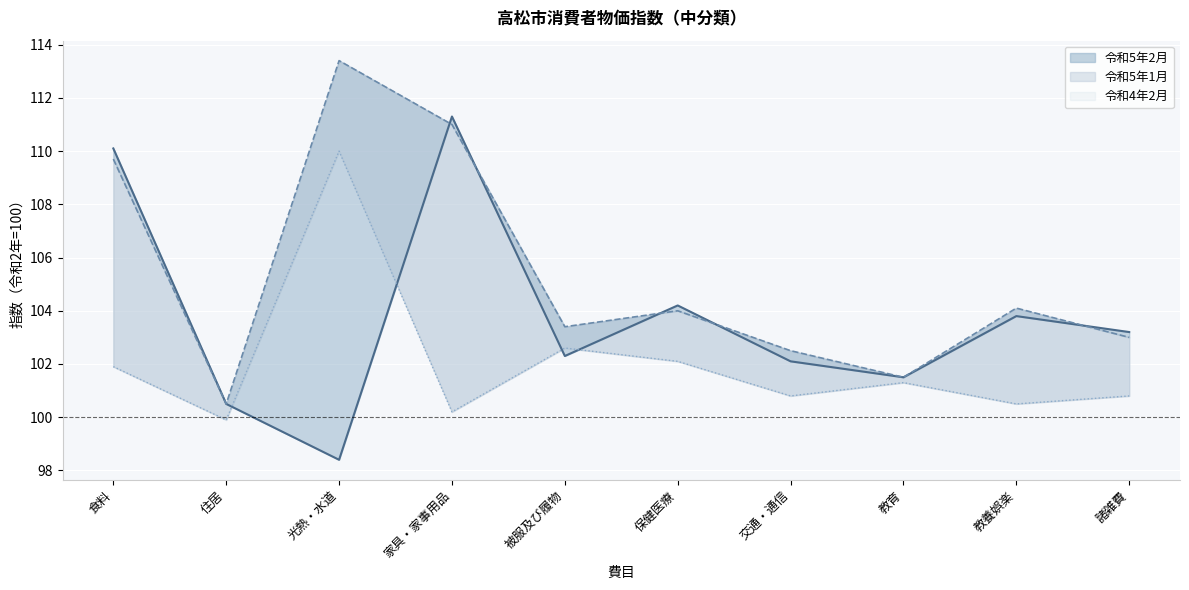

Reading left to right, transcribe all the data shown in this chart.

令和5年2月: 食料=110.1	住居=100.5	光熱・水道=98.4	家具・家事用品=111.3	被服及び履物=102.3	保健医療=104.2	交通・通信=102.1	教育=101.5	教養娯楽=103.8	諸雑費=103.2
令和5年1月 (line): 食料=109.7	住居=100.5	光熱・水道=113.4	家具・家事用品=111.0	被服及び履物=103.4	保健医療=104.0	交通・通信=102.5	教育=101.5	教養娯楽=104.1	諸雑費=103.0
令和4年2月 (line): 食料=101.9	住居=99.9	光熱・水道=110.0	家具・家事用品=100.2	被服及び履物=102.6	保健医療=102.1	交通・通信=100.8	教育=101.3	教養娯楽=100.5	諸雑費=100.8